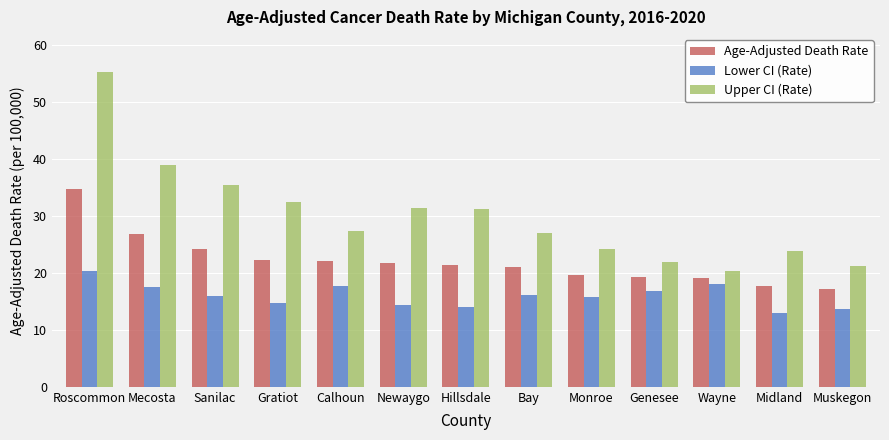

What is the value of the Upper CI (Rate) bar at the 6th from the left?

31.5